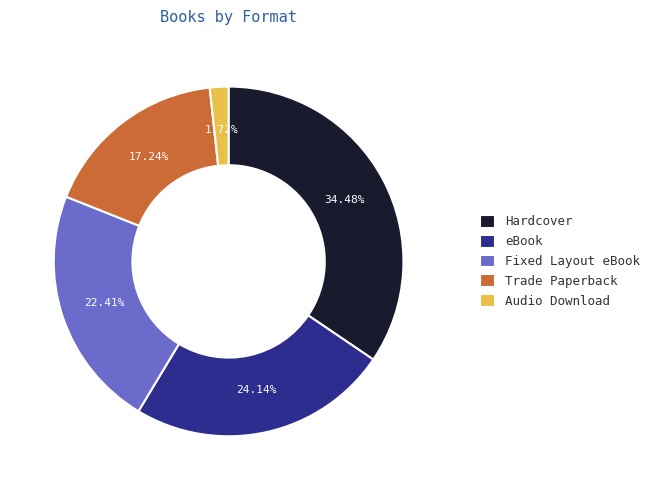

Does any single category account for the majority?

No